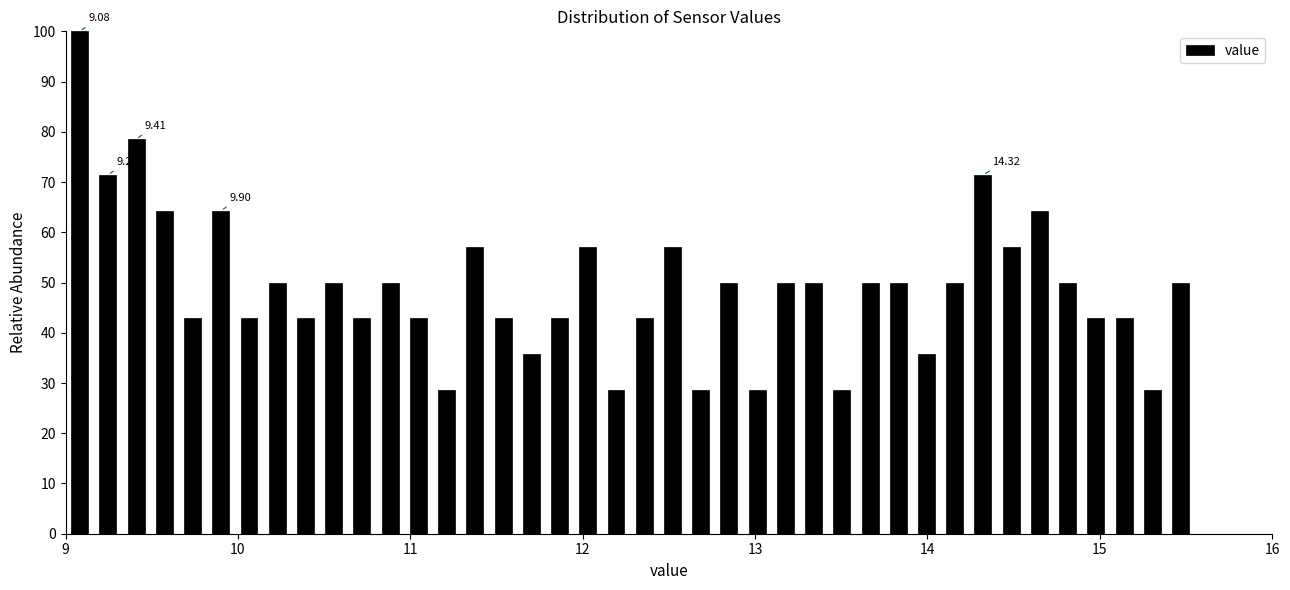

Read against the x-axis, roughly where is the centre of the tallest bar?

9.1